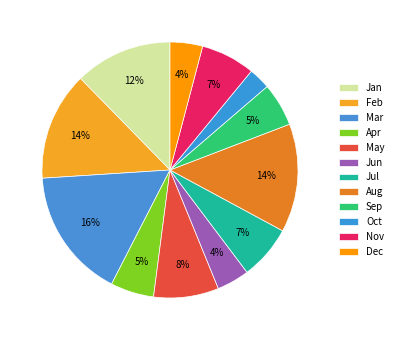

To the nearest percent, what portion does Sep represent?

5%